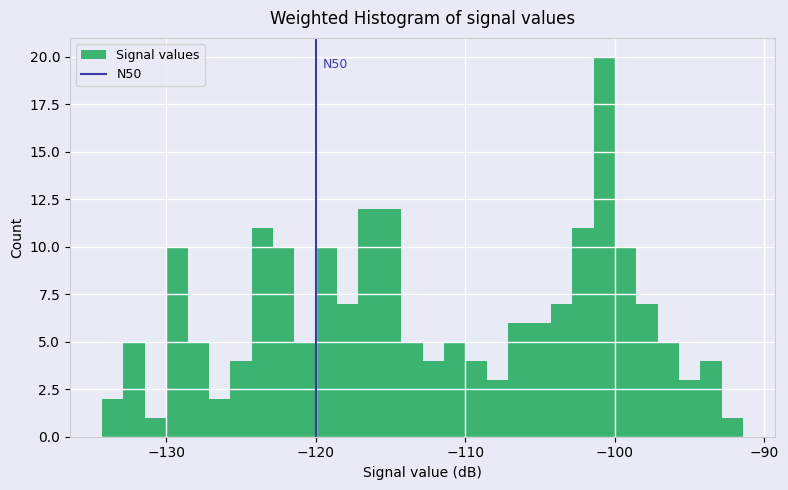

Around what value on the x-axis is the tallest bar? Give the approximate position of its centre, as read against the axis.

-101